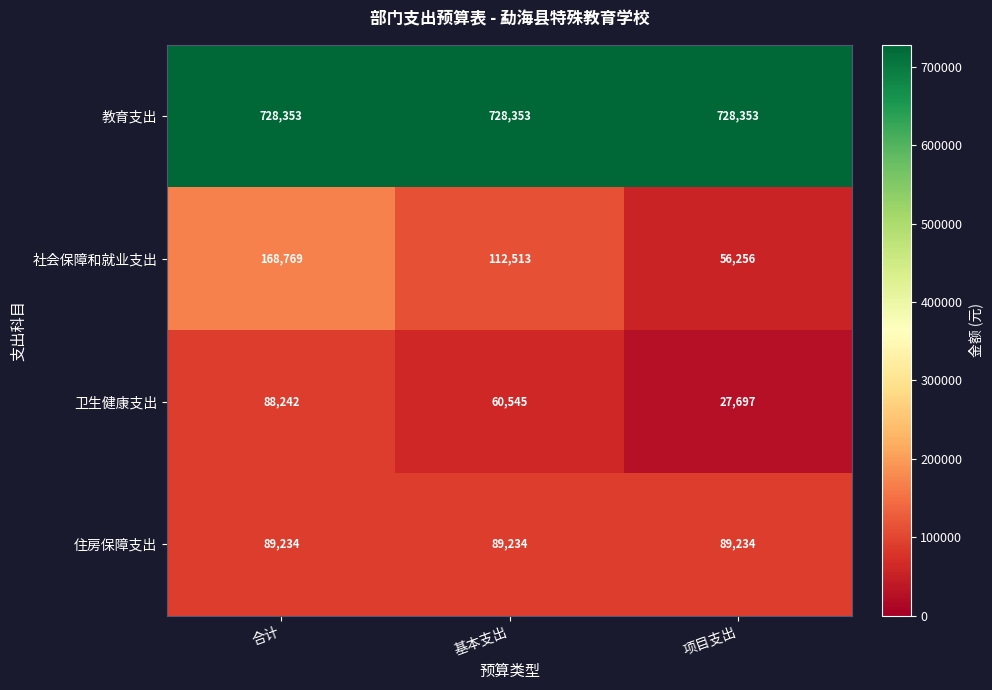

Between 合计 and 基本支出, which series saw the biggest shift?

社会保障和就业支出